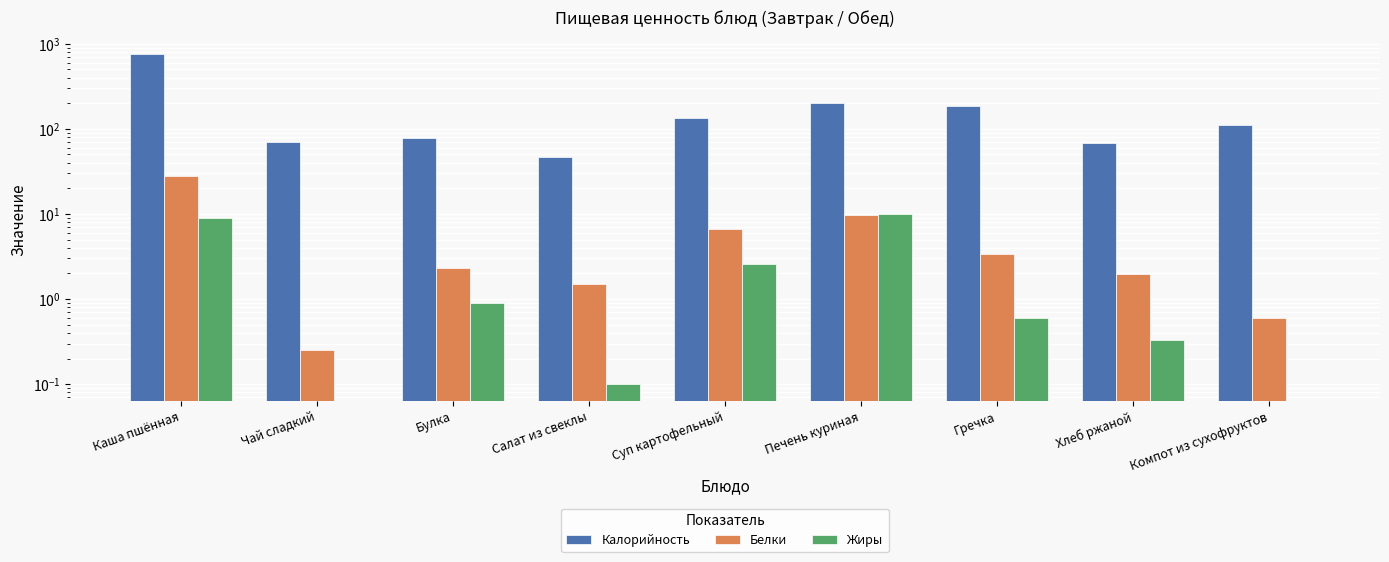

At which category is the sum across all series the highest?

Каша пшённая